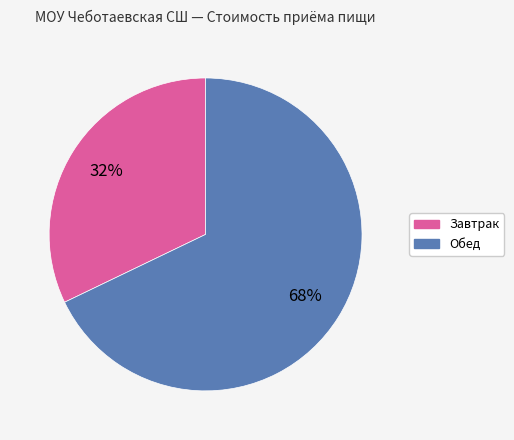

To the nearest percent, what is the difference between the largest and smallest slice percentages?

36%